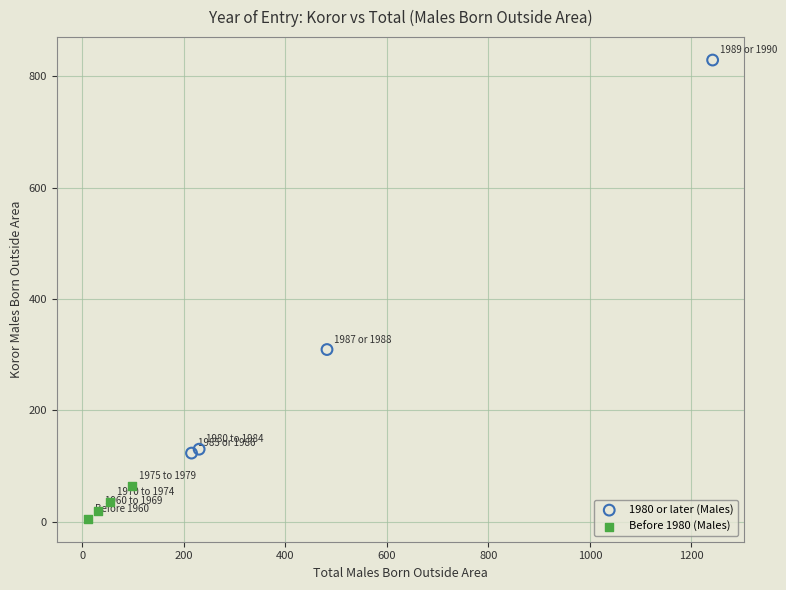

Which series contains the highest Y value?

1980 or later (Males)